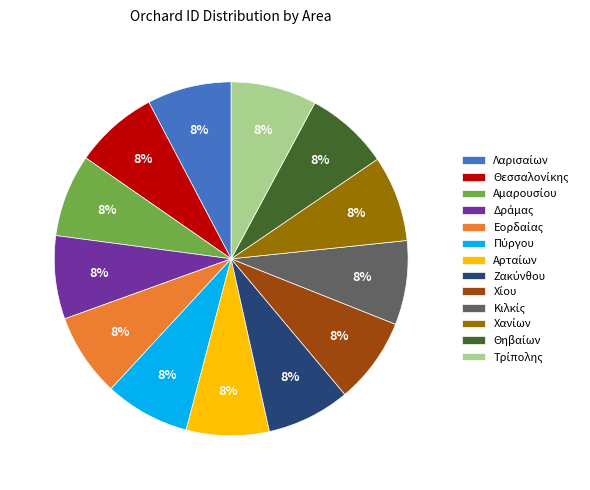

To the nearest percent, what is the average slice percentage?

8%